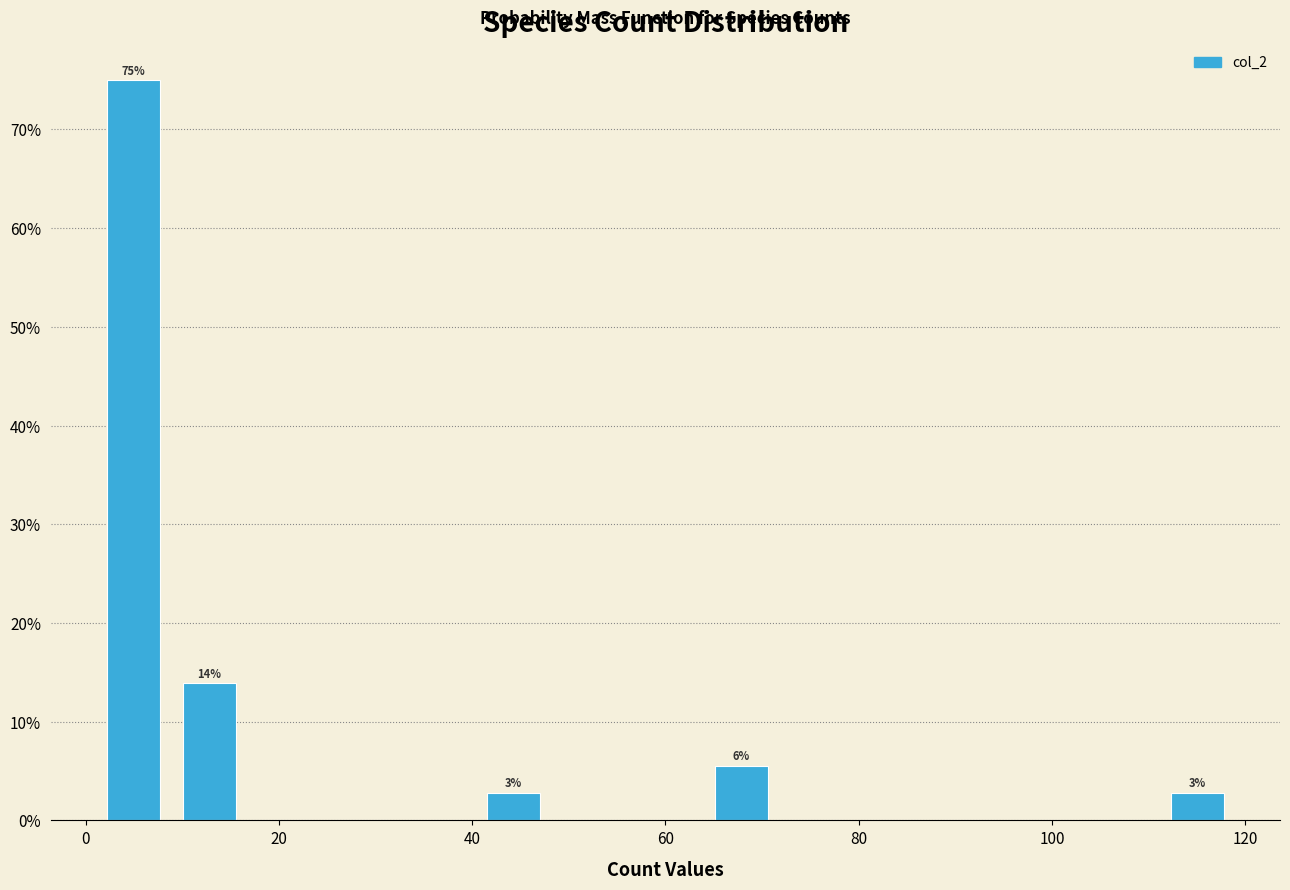

Read against the x-axis, roughly where is the centre of the tallest bar?

4